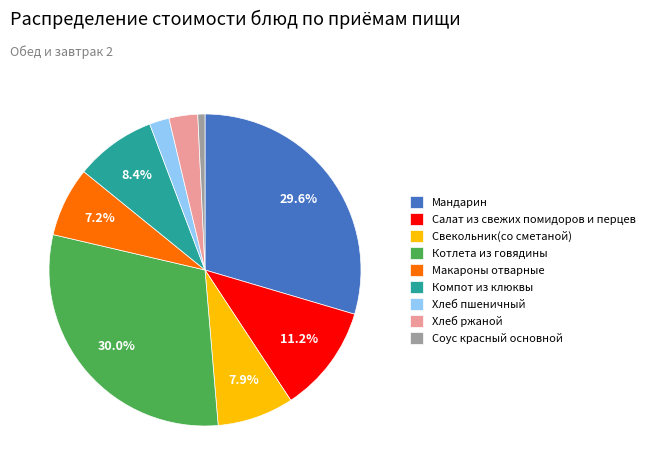

Which slice is the smallest?

Соус красный основной